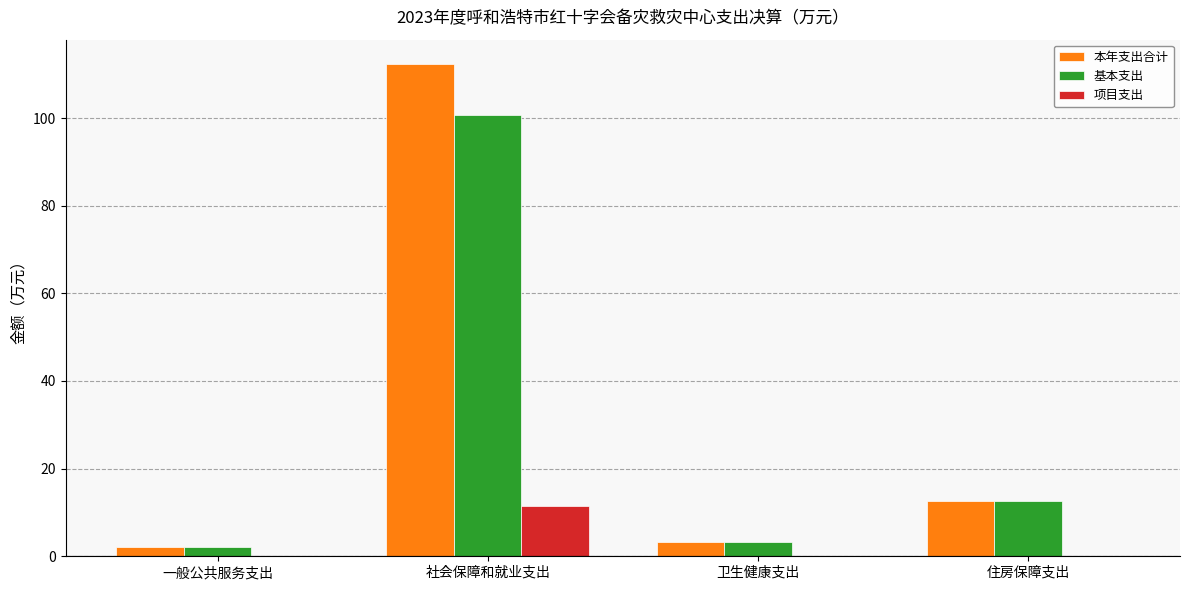

At which label does 本年支出合计 reach its peak?

社会保障和就业支出